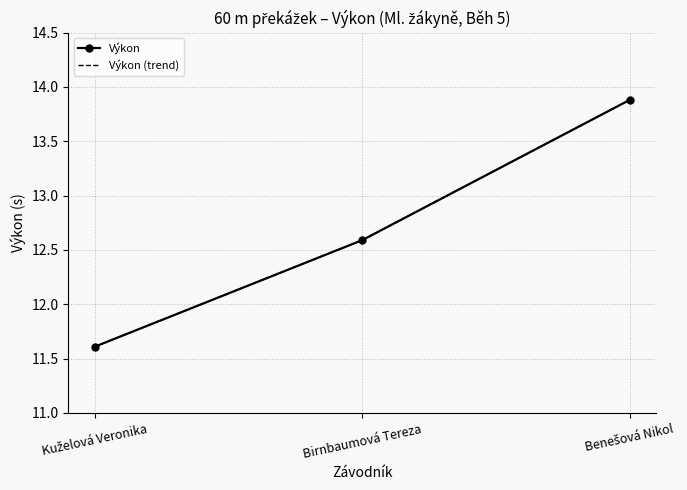

Which has a higher value, Birnbaumová Tereza or Benešová Nikol?

Benešová Nikol